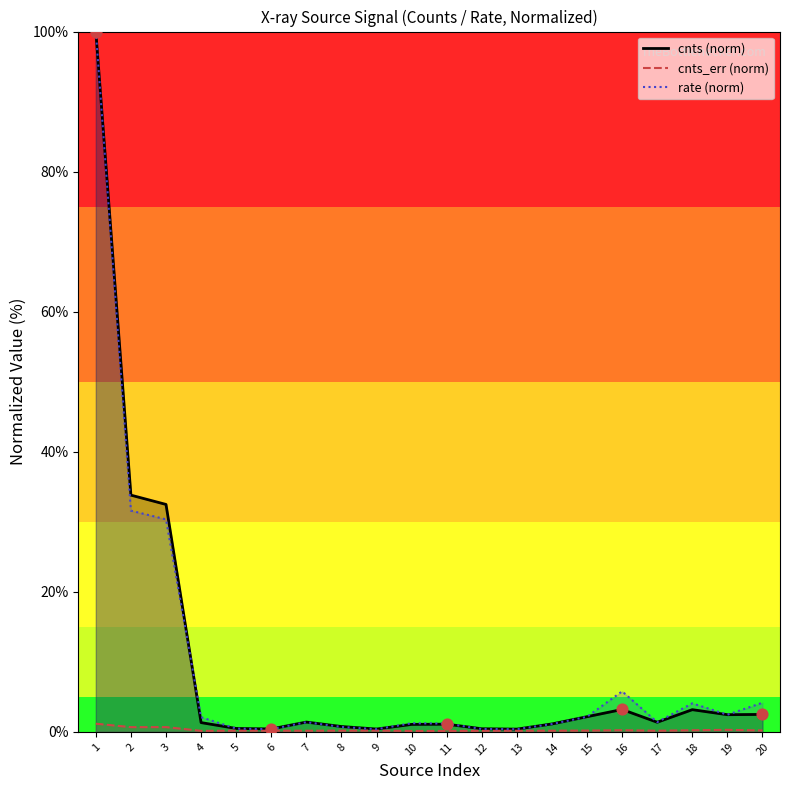

Which series has the largest total across all categories?

rate (norm)